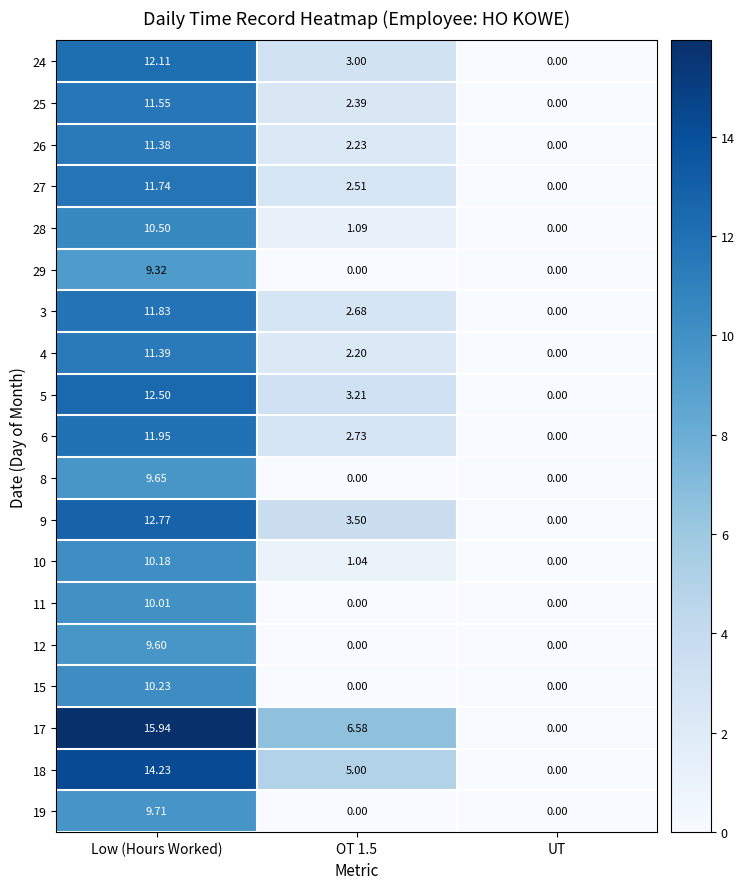

Which category has the lowest value in the 5 series?

UT